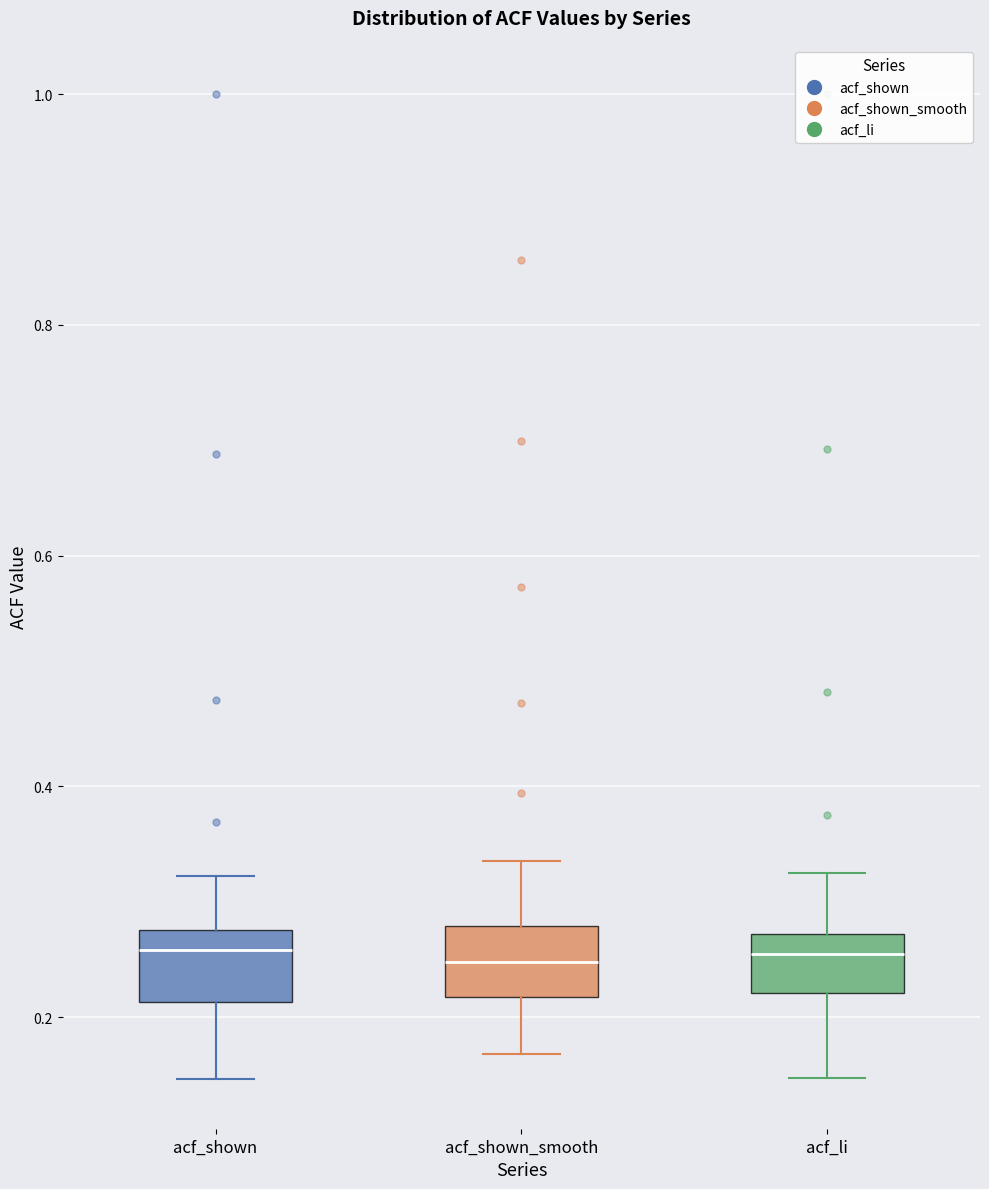

Where is the upper edge of the box for acf_shown_smooth on the y-axis? The values are not printed on the chart, so give them approximately, as read against the axis.

0.28